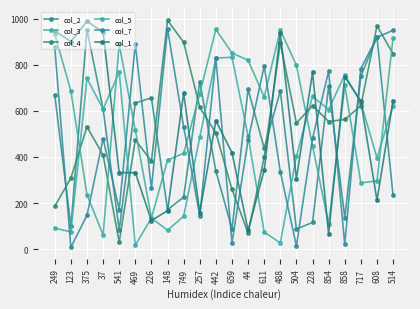

What is the value of the col_1 point at the 17th from the left?

767